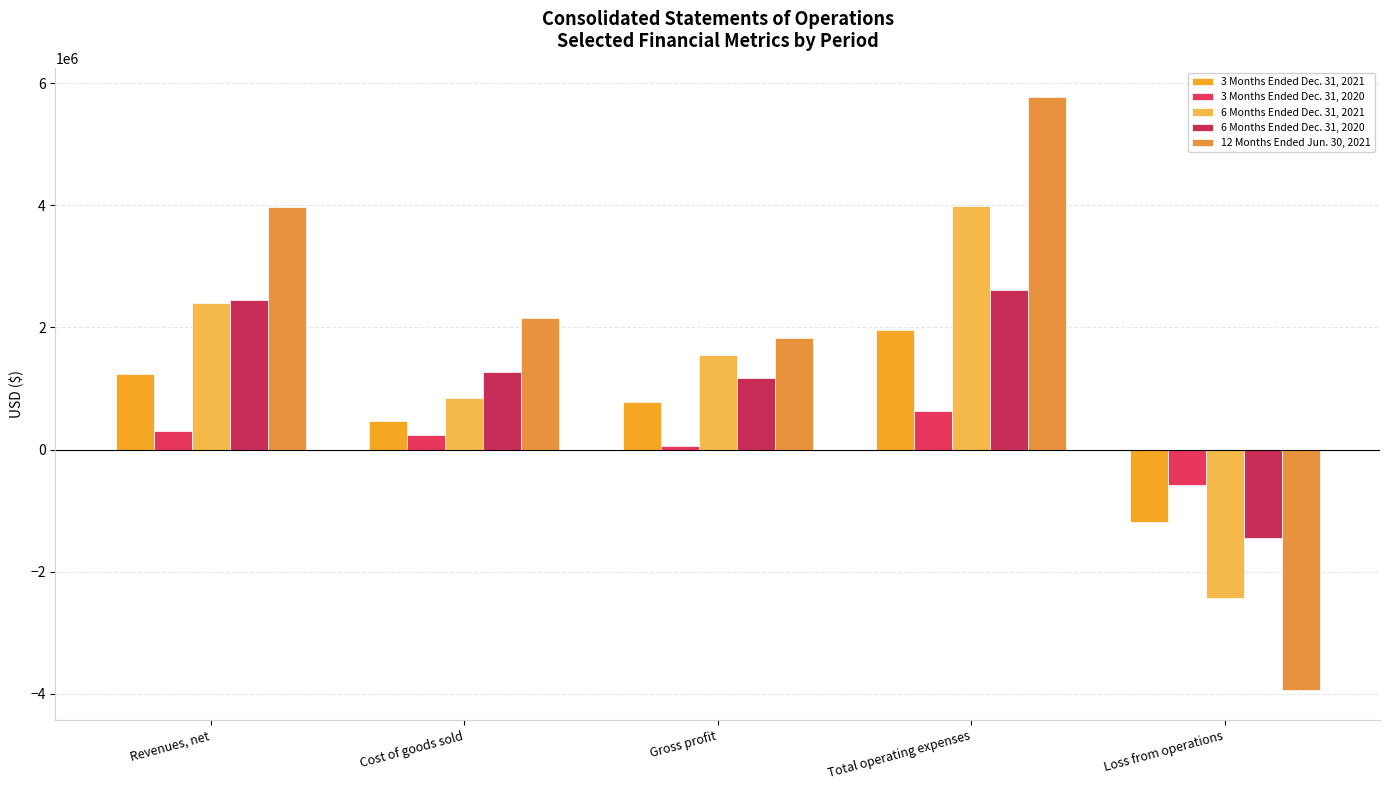

What is the approximate value of 3 Months Ended Dec. 31, 2020 at Gross profit?

58121